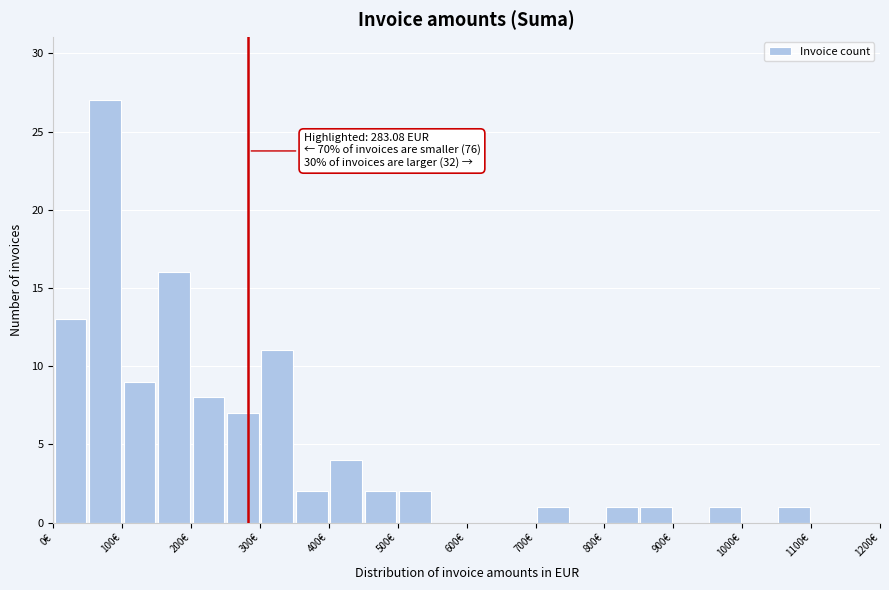

Over which range of the x-axis is the bar tallest?

50 to 100